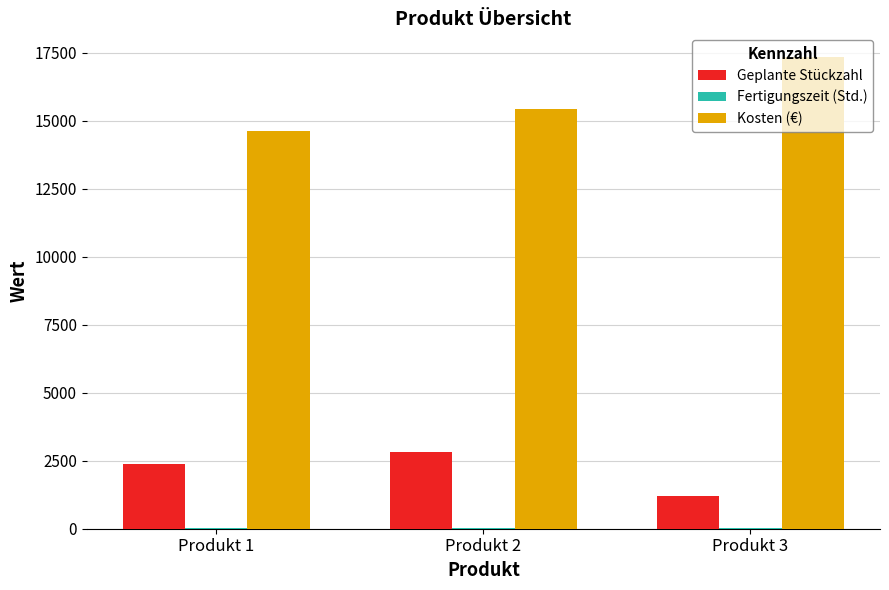

What is the spread (max minus min) of values at Produkt 2?

15389